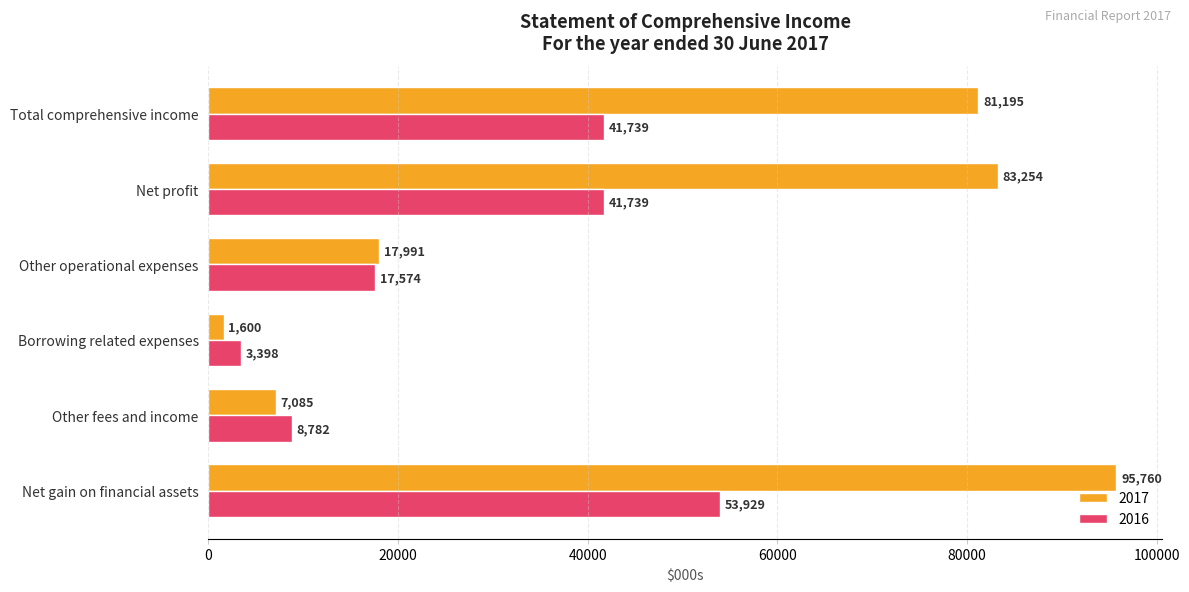

What is the total value across all series at Net gain on financial assets?

149689